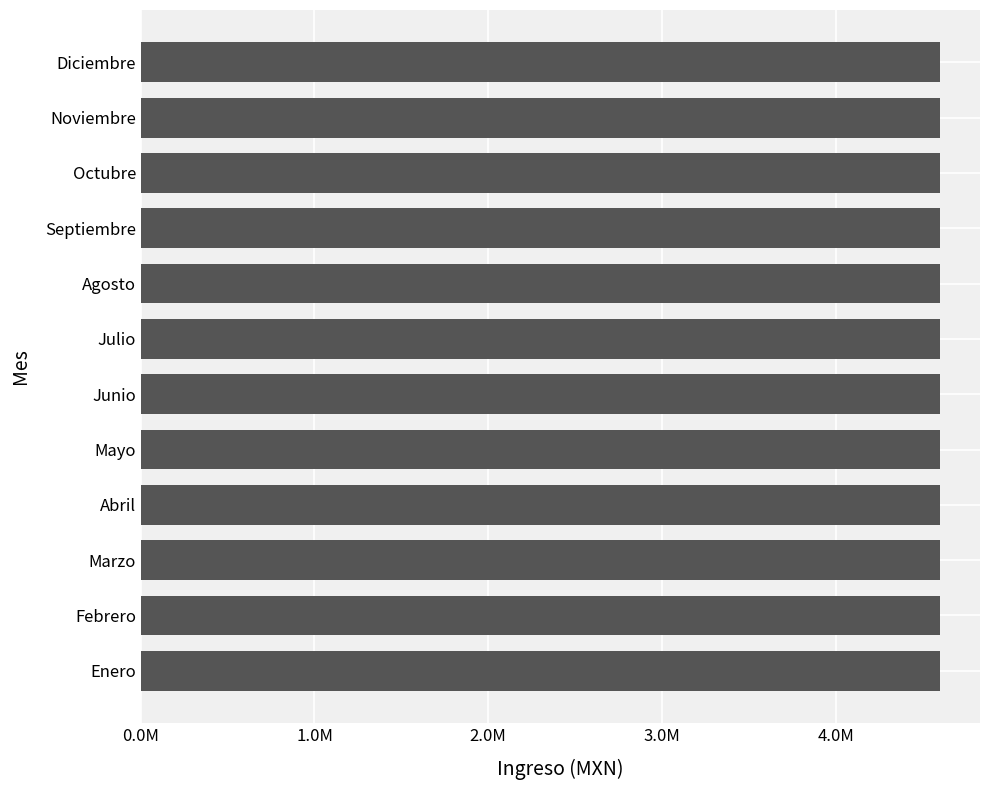

Rank the categories by Ingreso Ordinario value from lowest to highest.

Enero, Febrero, Marzo, Abril, Mayo, Junio, Julio, Agosto, Septiembre, Octubre, Noviembre, Diciembre